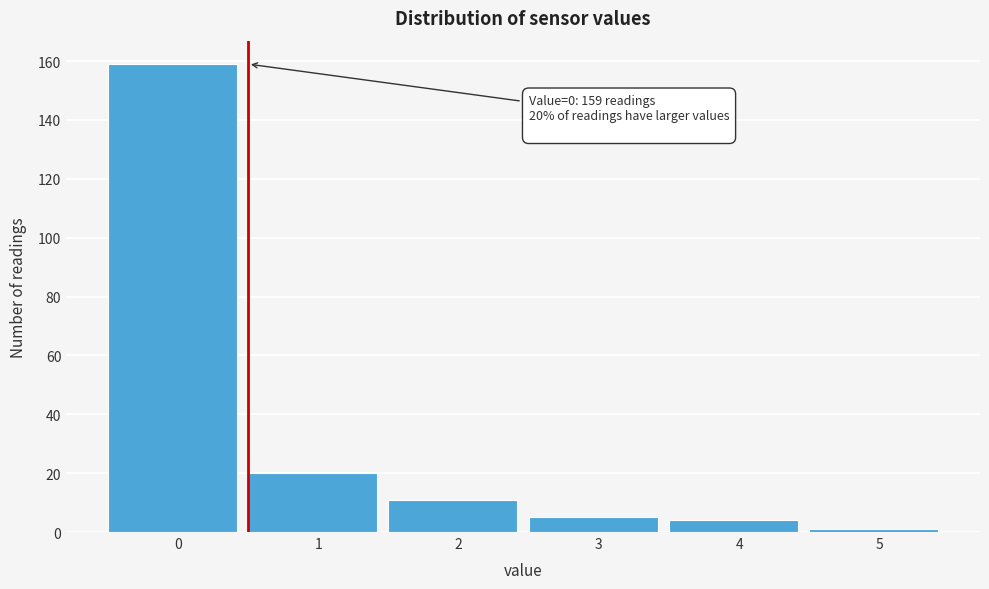

Reading right to left, transcribe all the data shown in this chart.

5=1	4=4	3=5	2=11	1=20	0=159